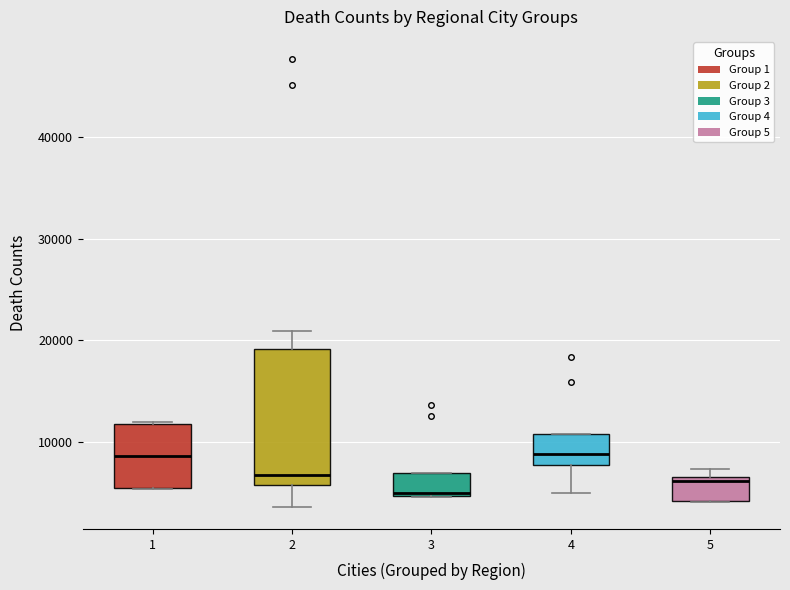

Where is the upper edge of the box at x = 1 on the y-axis? The values are not printed on the chart, so give them approximately, as read against the axis.

12000